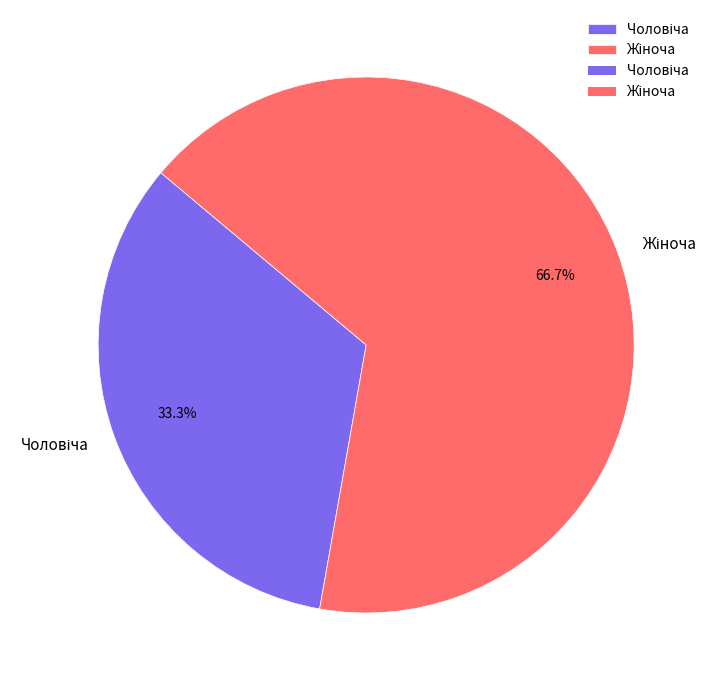

Count the number of slices in the pie.

2